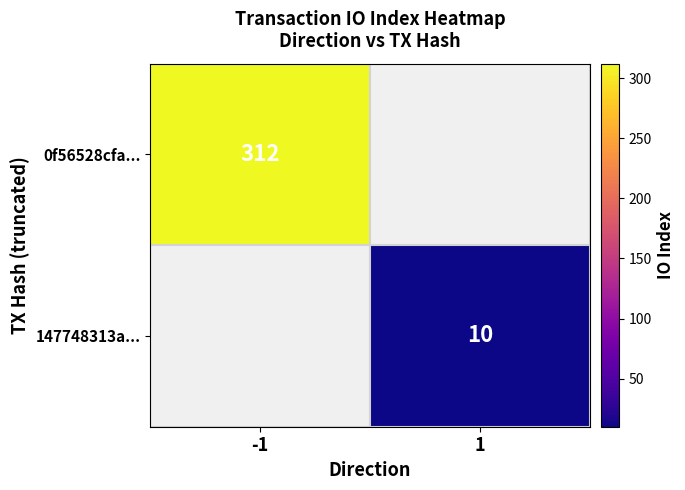

True or false: 0f56528cfa... has a value of 312 at -1.

True